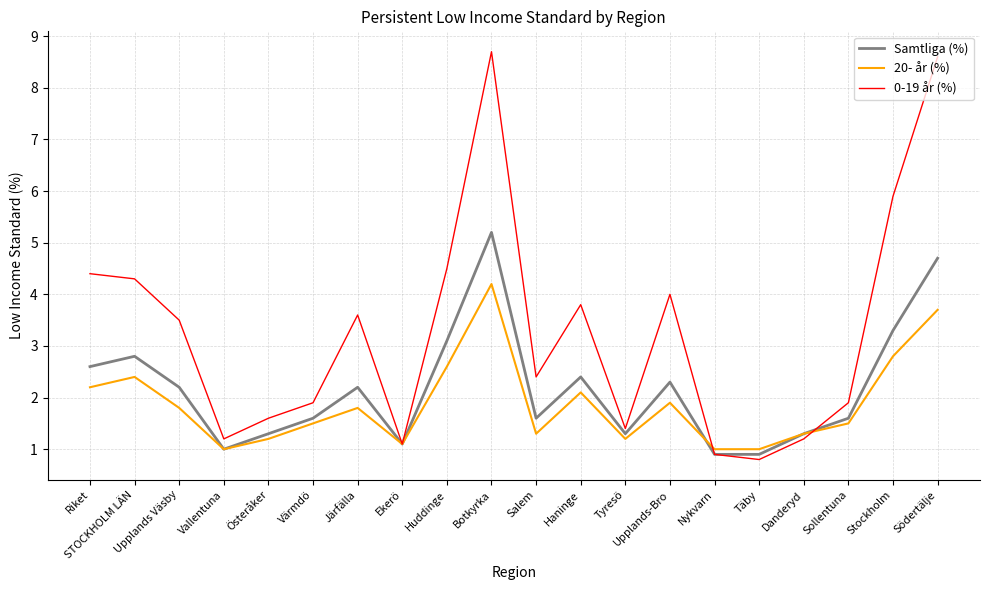

What position from the right is Järfälla?

14